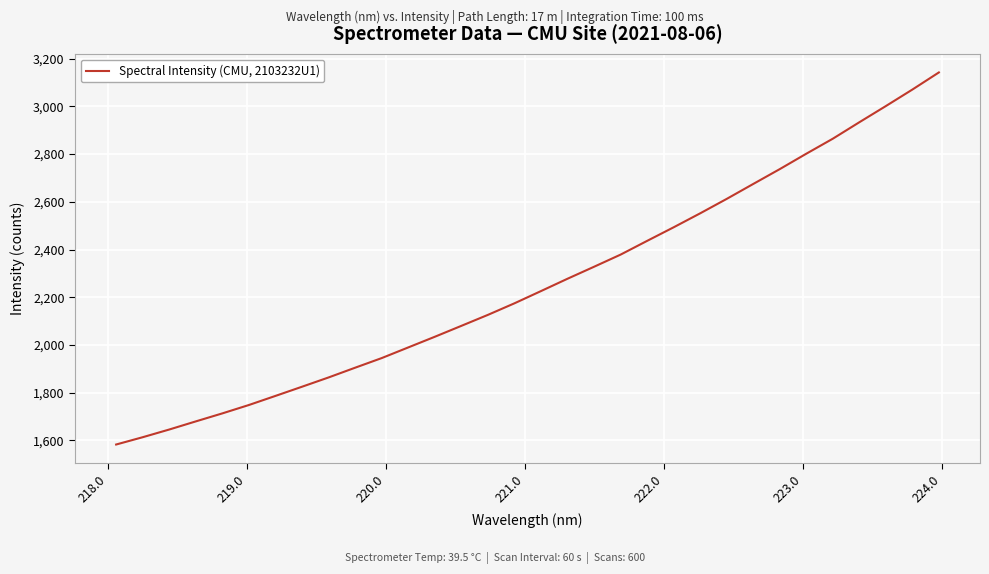

Does the chart have visible grid lines?

Yes